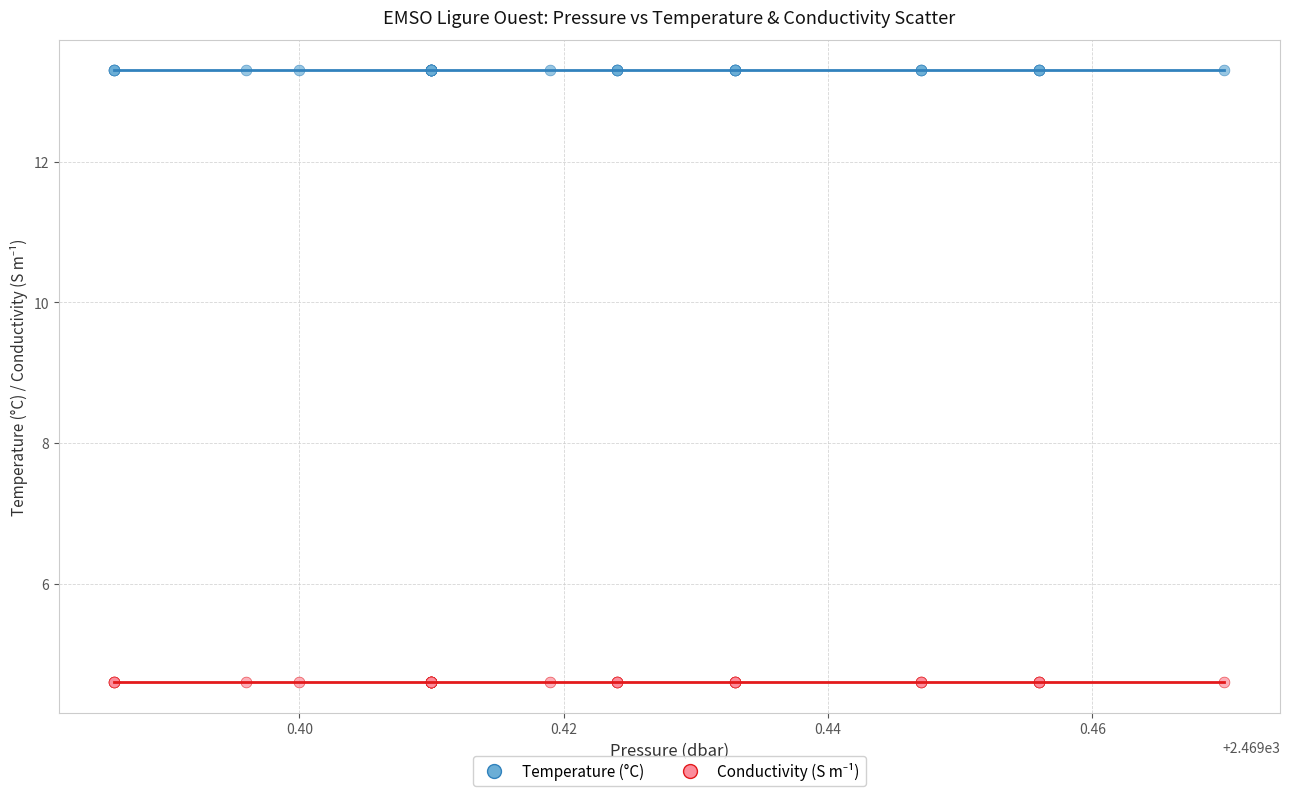

Which series reaches the maximum Y coordinate?

Temperature (°C)